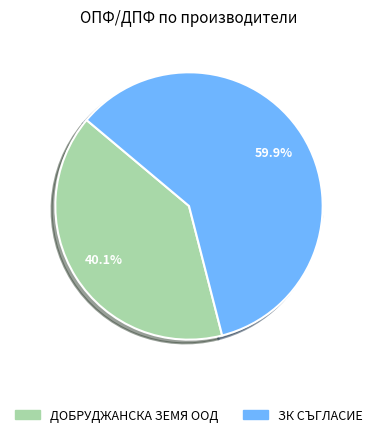

To the nearest percent, what portion does ДОБРУДЖАНСКА ЗЕМЯ ООД represent?

40%